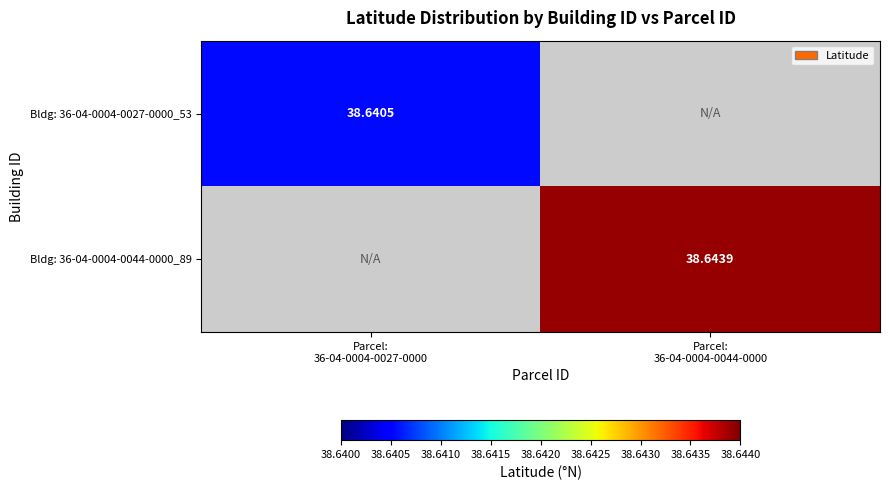

Which has a higher value, Parcel:
36-04-0004-0044-0000 or Parcel:
36-04-0004-0027-0000?

Parcel:
36-04-0004-0027-0000